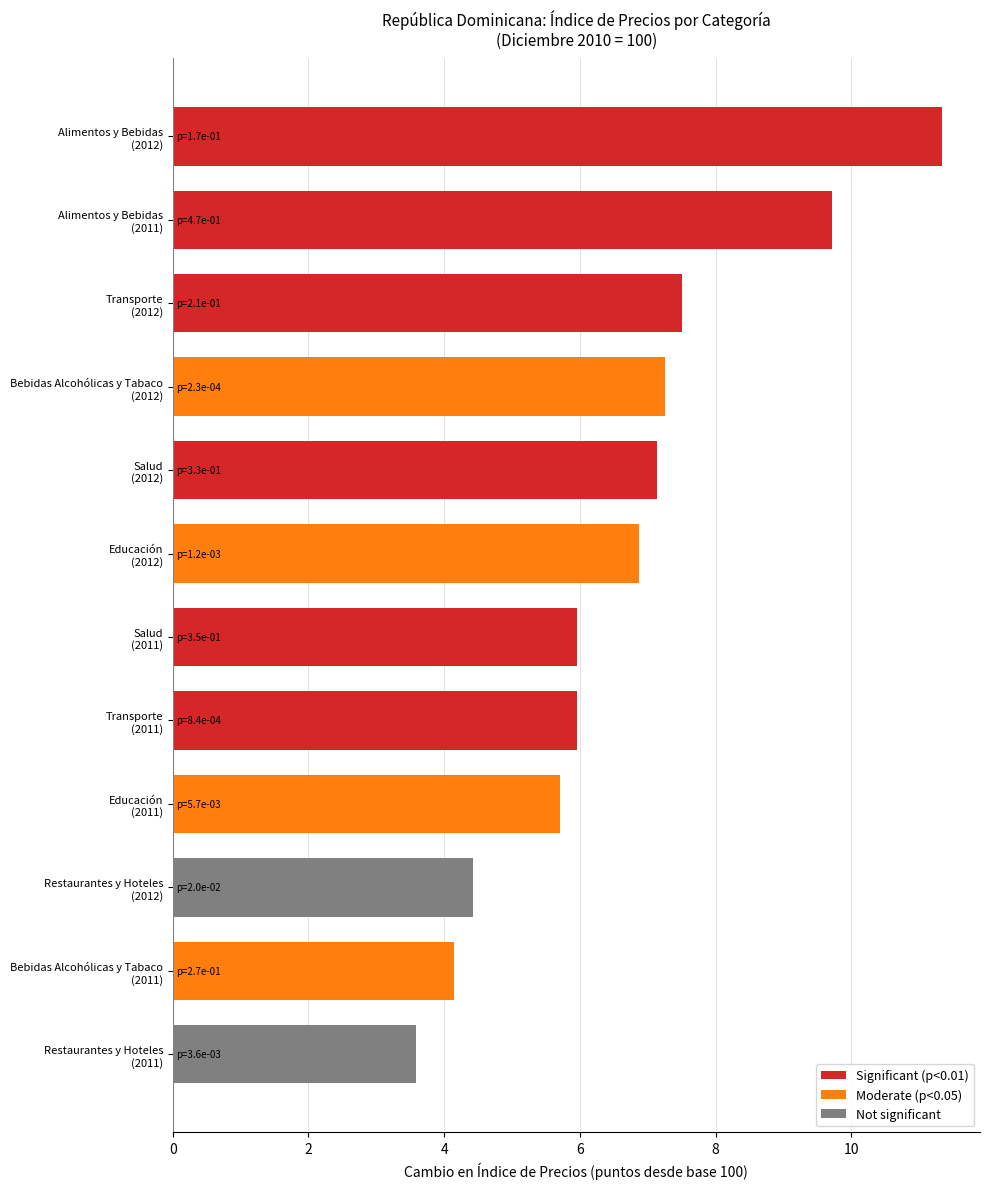

What is the difference between the maximum and second lowest values?

7.2